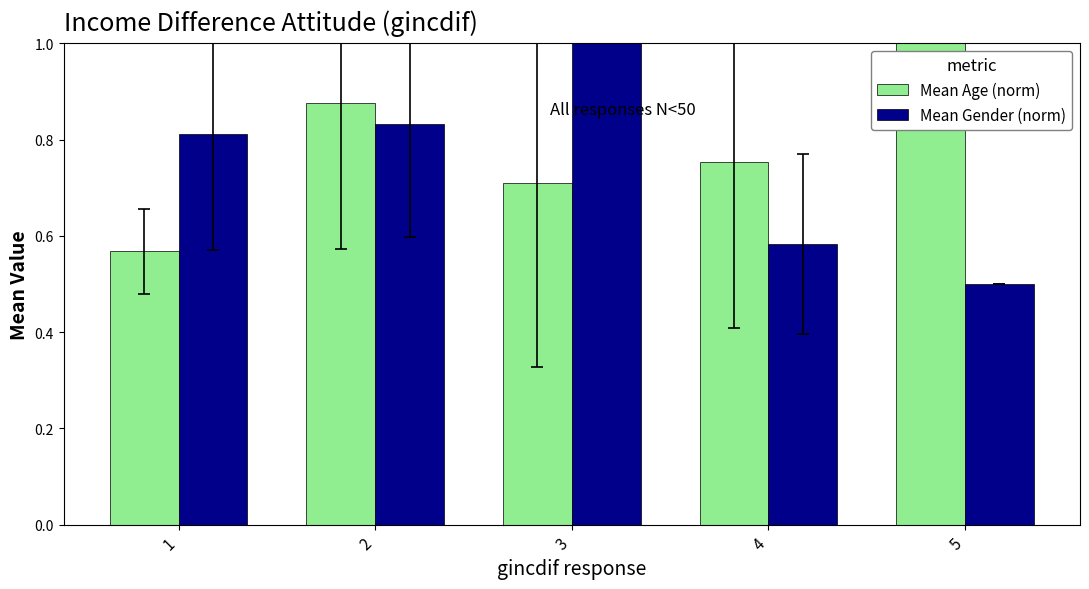

Which series has the widest spread of values?

Mean Gender (norm)